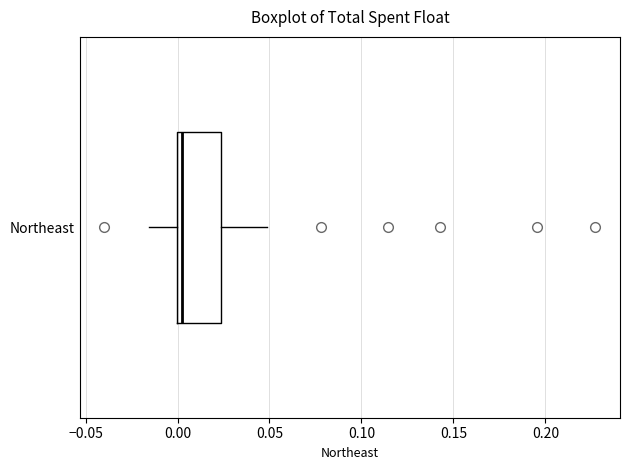

Where does the right whisker of the box for Northeast end on the x-axis? The values are not printed on the chart, so give them approximately, as read against the axis.

0.050